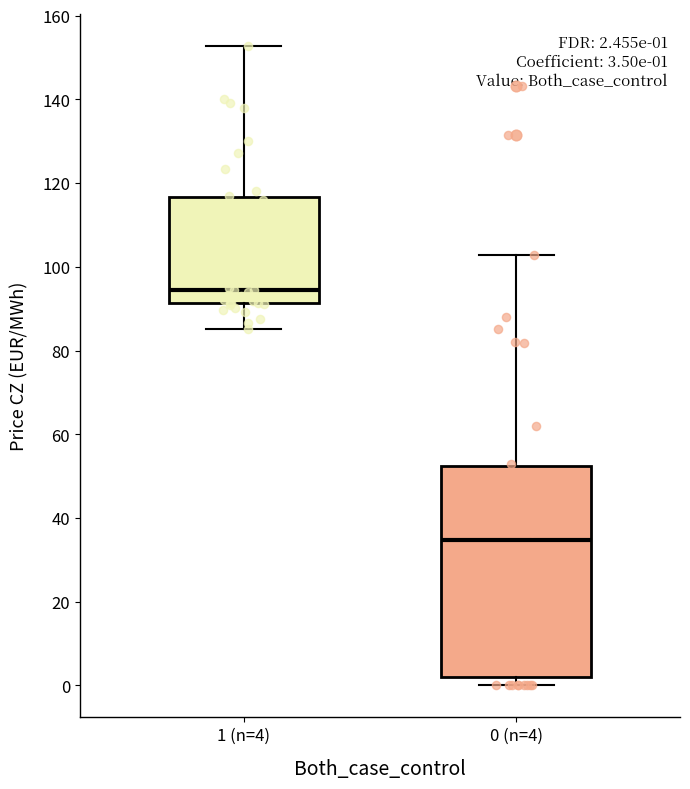

Which box is the tallest, from its lower edge to its upper edge?

0 (n=4)